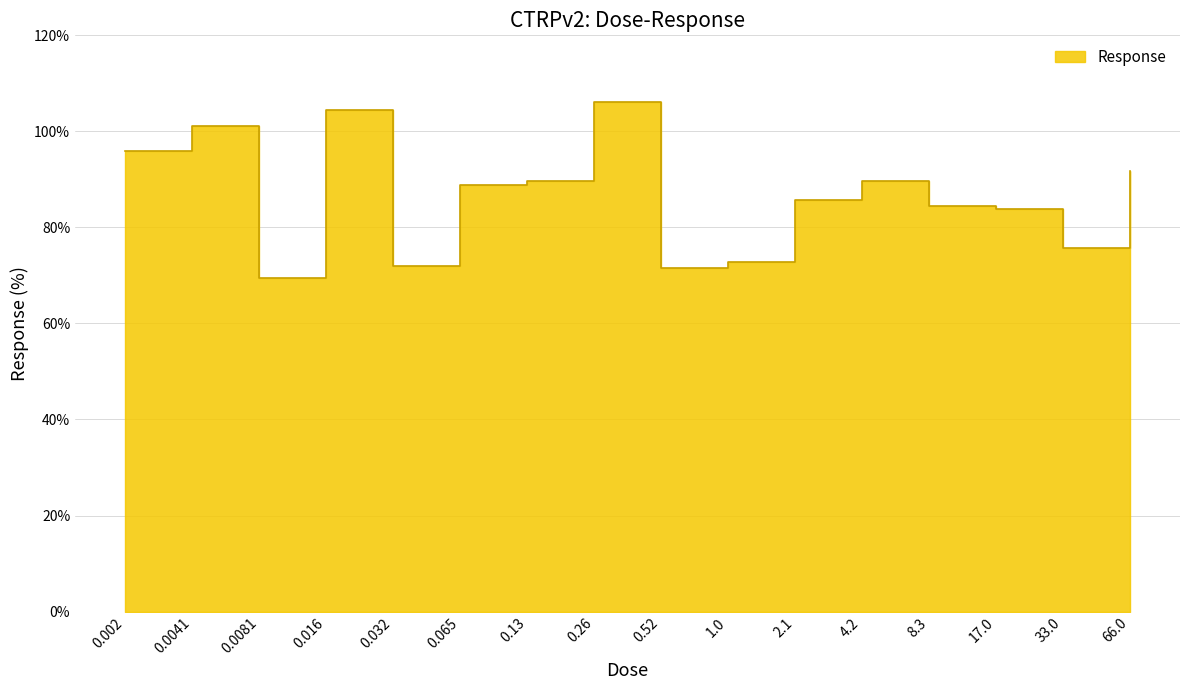

True or false: there are more than 2 points higher than both neighbors.

True